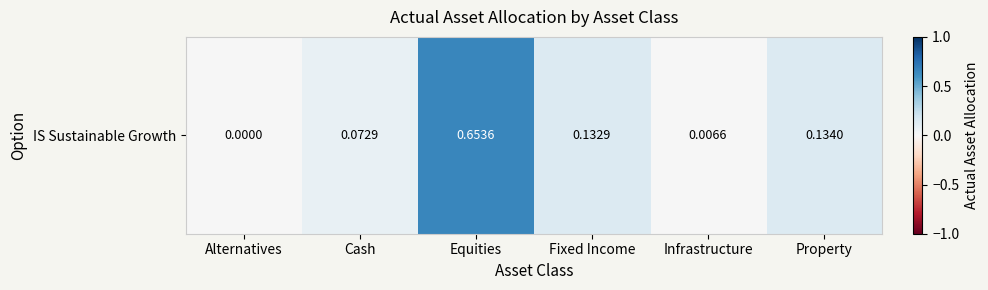

What is the difference between the maximum and minimum values?

0.7